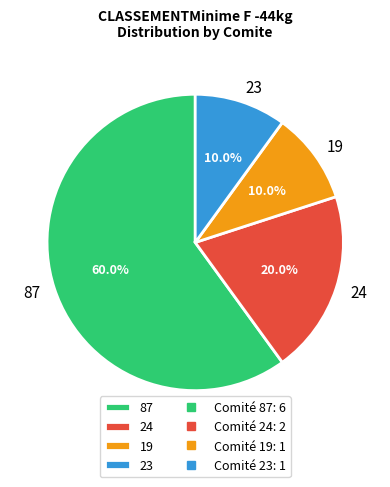

Combined, do 23 and 87 account for over 50%?

Yes